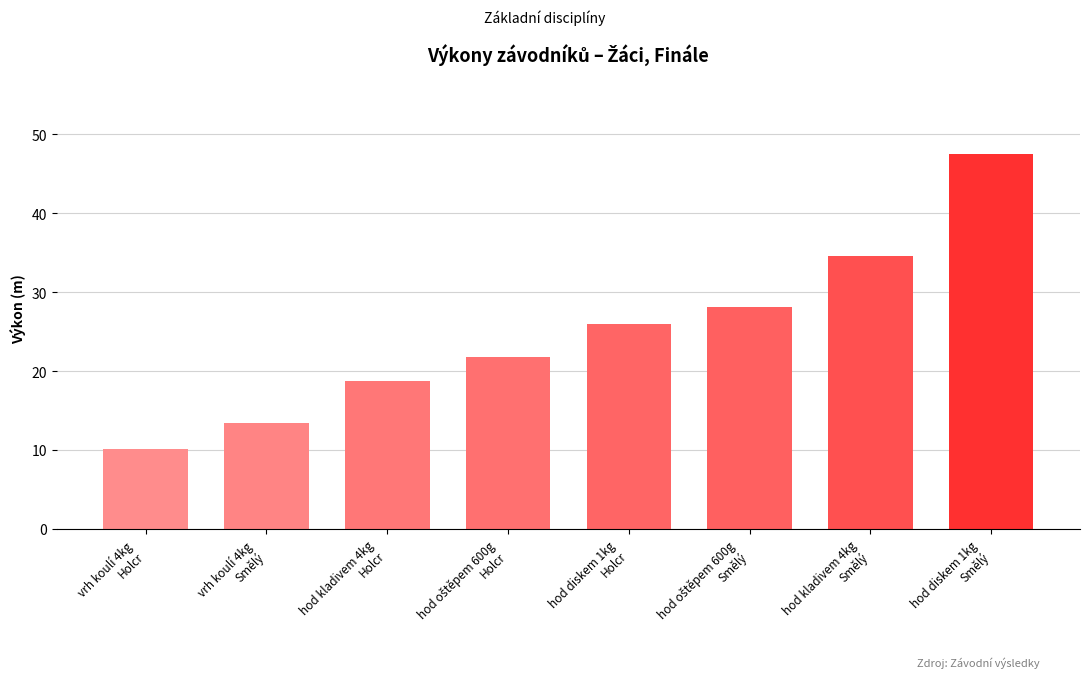

What is the average value?

25.0